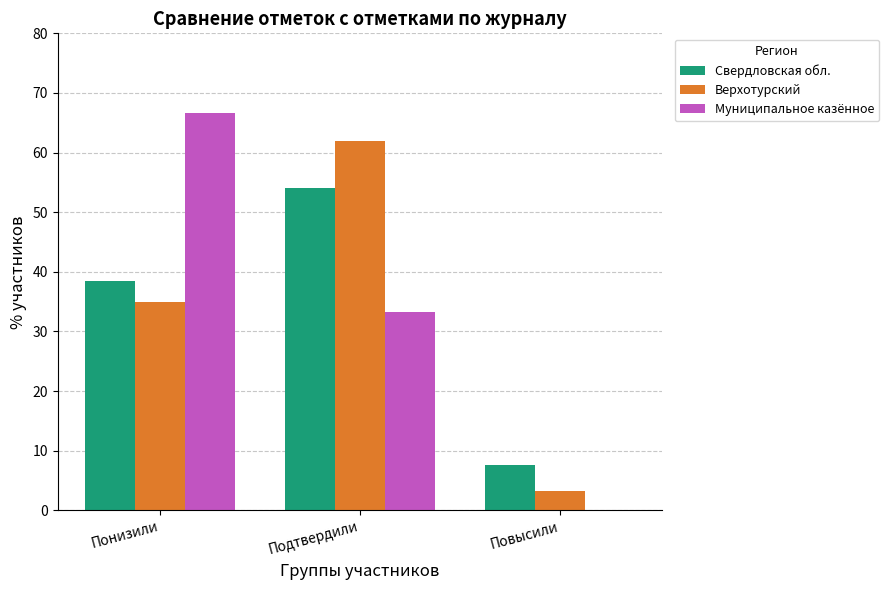

Where does the Верхотурский series first go above 34?

Понизили